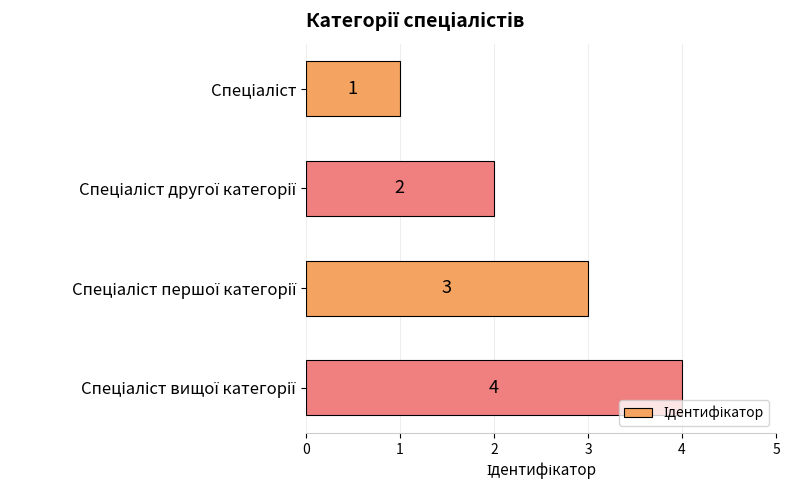

What is the maximum value shown in the chart?

4